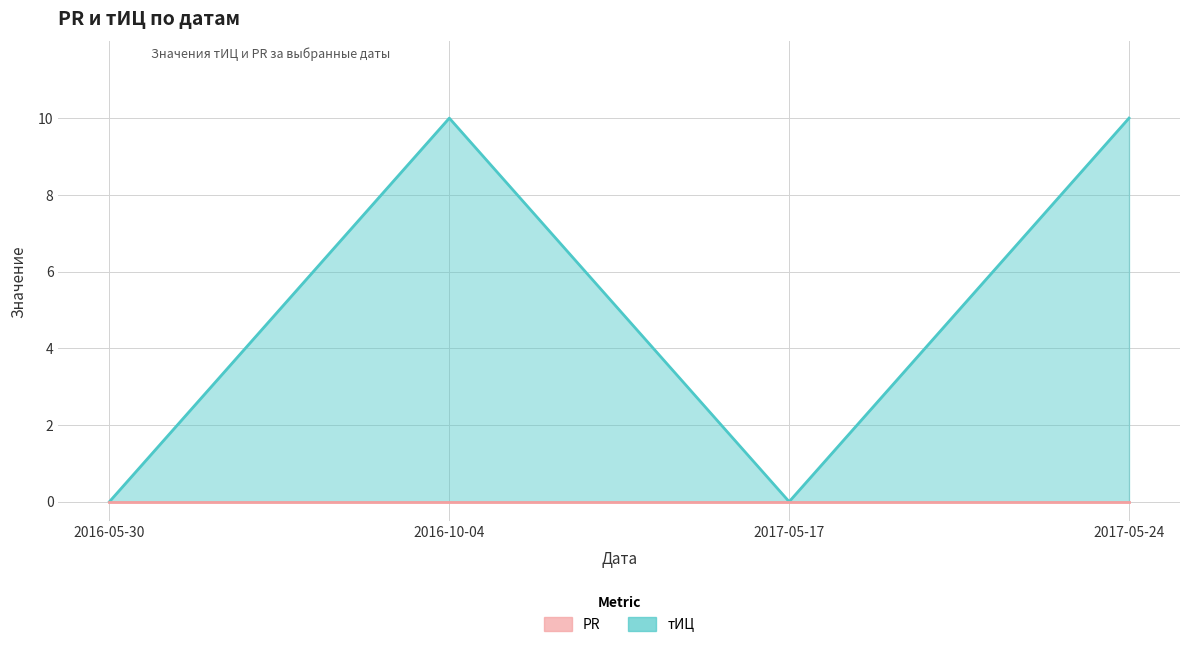

Read the value at 2016-10-04.

10